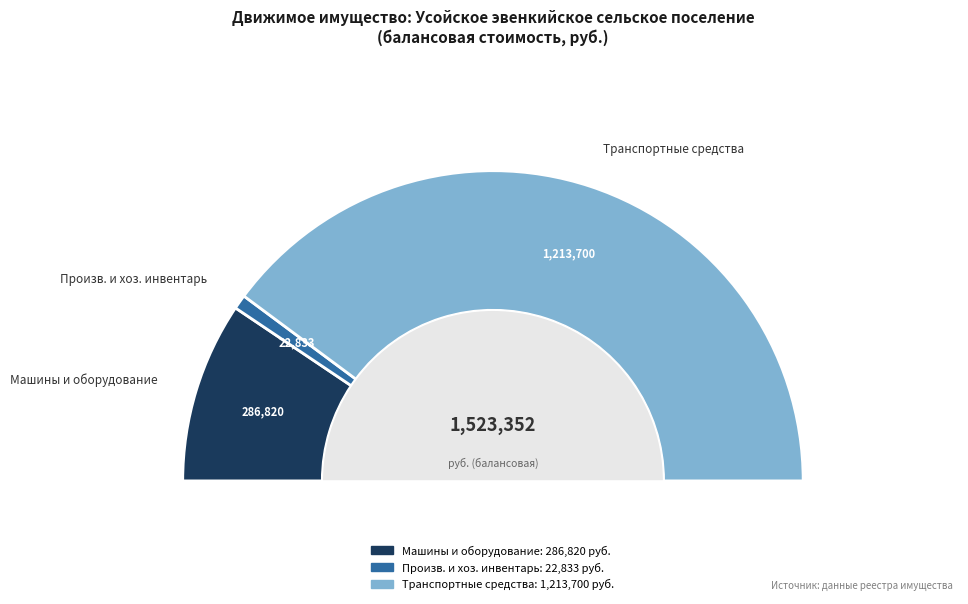

How many slices are in this pie chart?

3